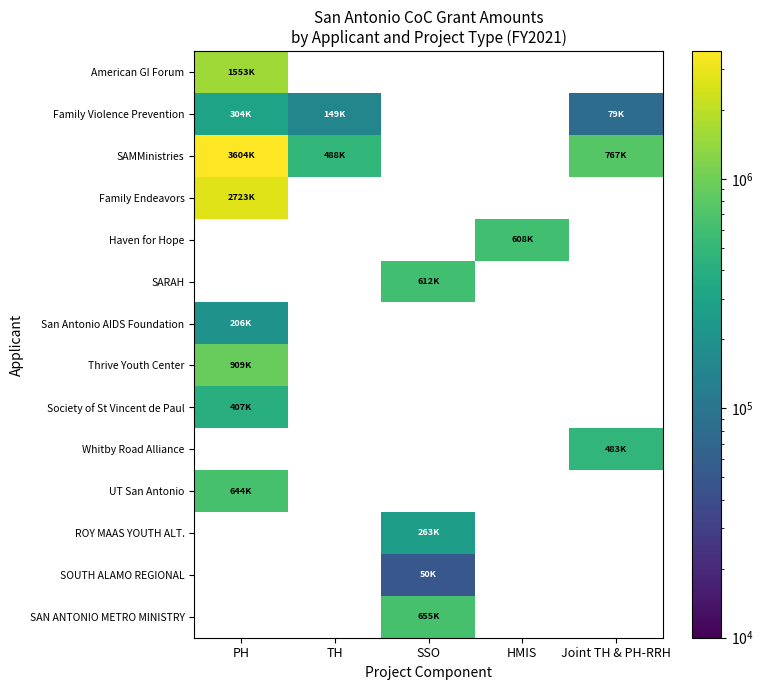

What is the maximum value shown in the chart?

3604850.0